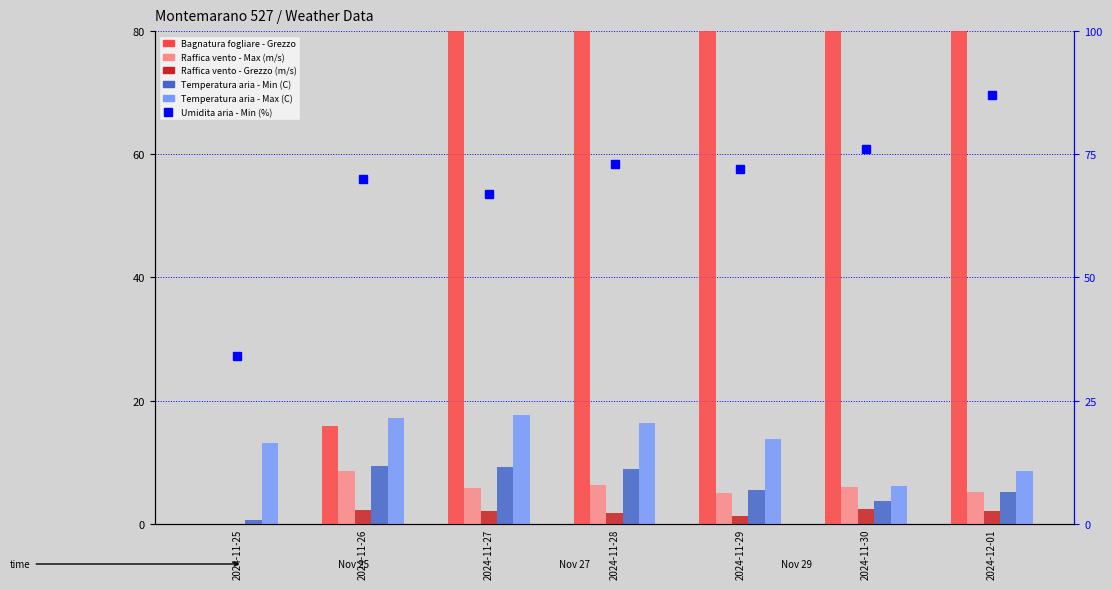

Which category has the highest value in the Temperatura aria - Max (C) series?

2024-11-27